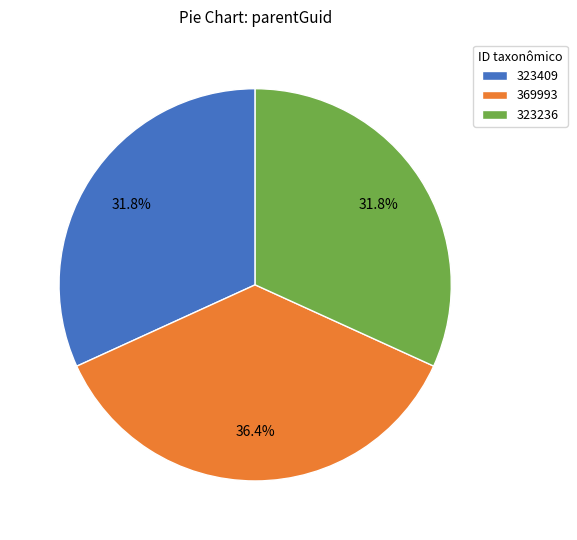

Which has a higher value, 323409 or 369993?

369993